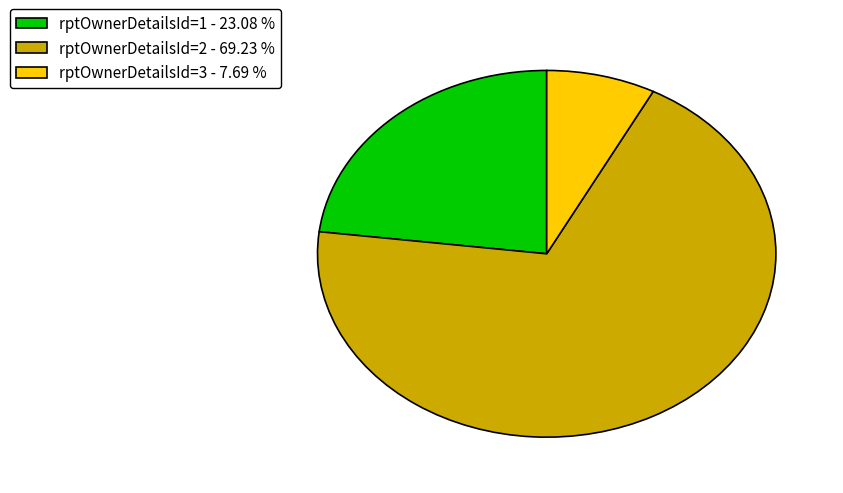

Rank the categories by value from highest to lowest.

rptOwnerDetailsId=2, rptOwnerDetailsId=1, rptOwnerDetailsId=3